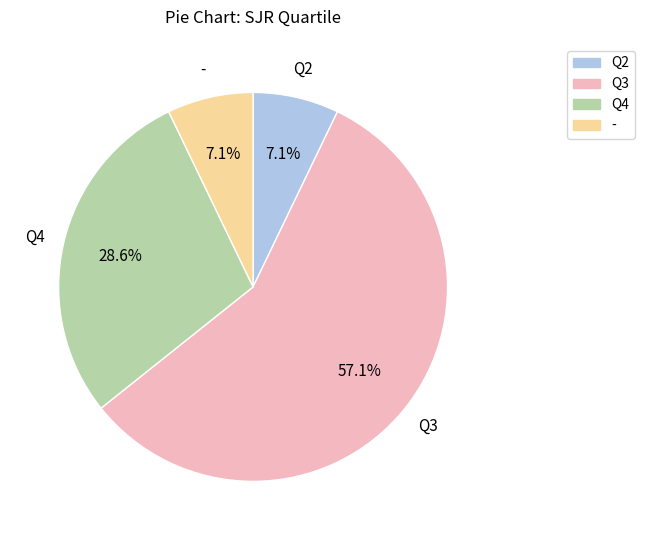

The Q3 slice represents 52% of the pie. True or false?

False